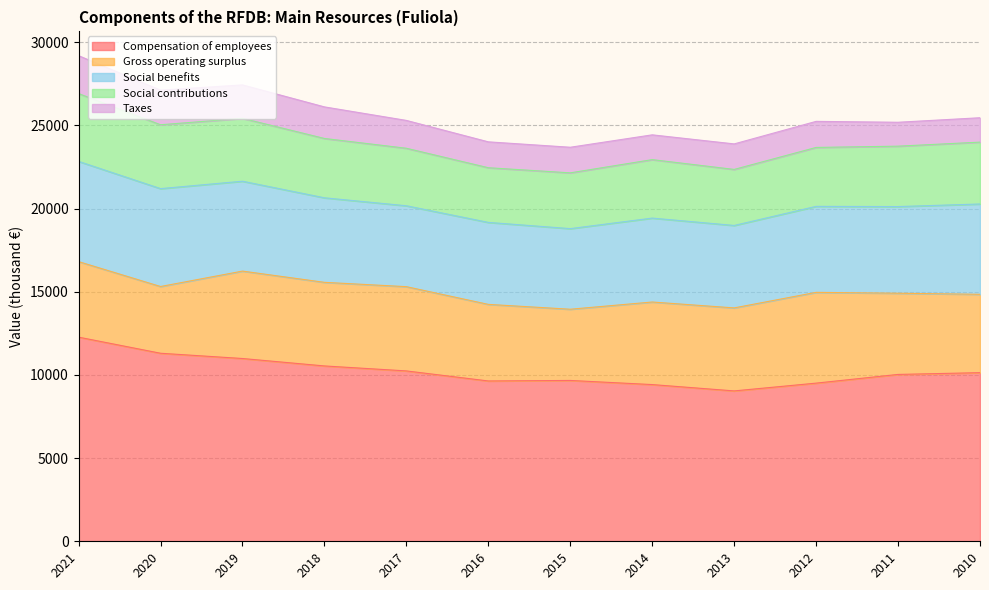

Reading left to right, extract all data points from this chart.

Compensation of employees: 12272	11304	10988	10541	10242	9638	9669	9421	9040	9508	10031	10137
Gross operating surplus: 4541	4012	5255	5026	5065	4604	4281	4963	4990	5457	4881	4710
Social benefits: 6025	5885	5403	5082	4863	4928	4846	5045	4956	5169	5210	5430
Social contributions: 4076	3839	3780	3567	3457	3287	3353	3515	3369	3543	3631	3719
Taxes: 2279	2079	2010	1898	1674	1556	1539	1490	1534	1567	1437	1466